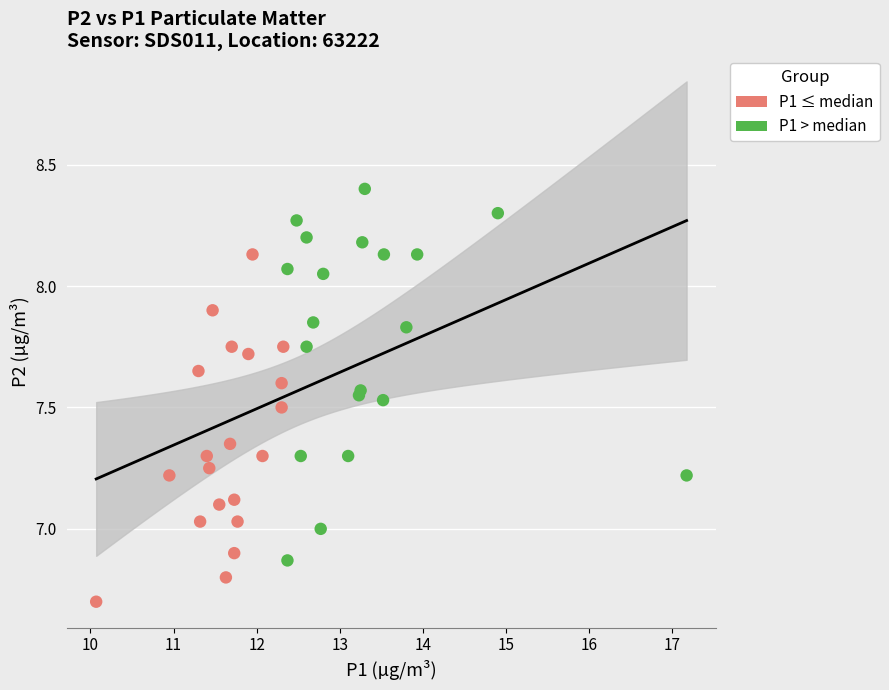

Which series contains the highest Y value?

P1 > median